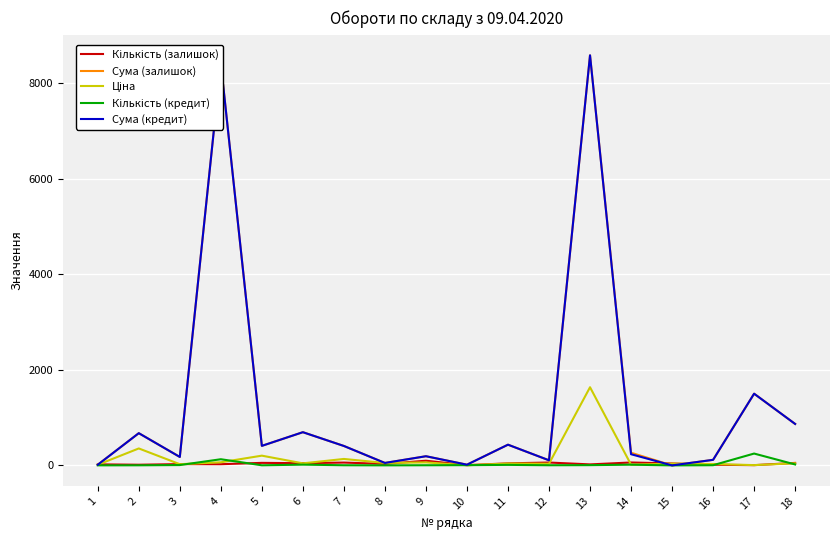

What is the total value across all series at 14?

590.5